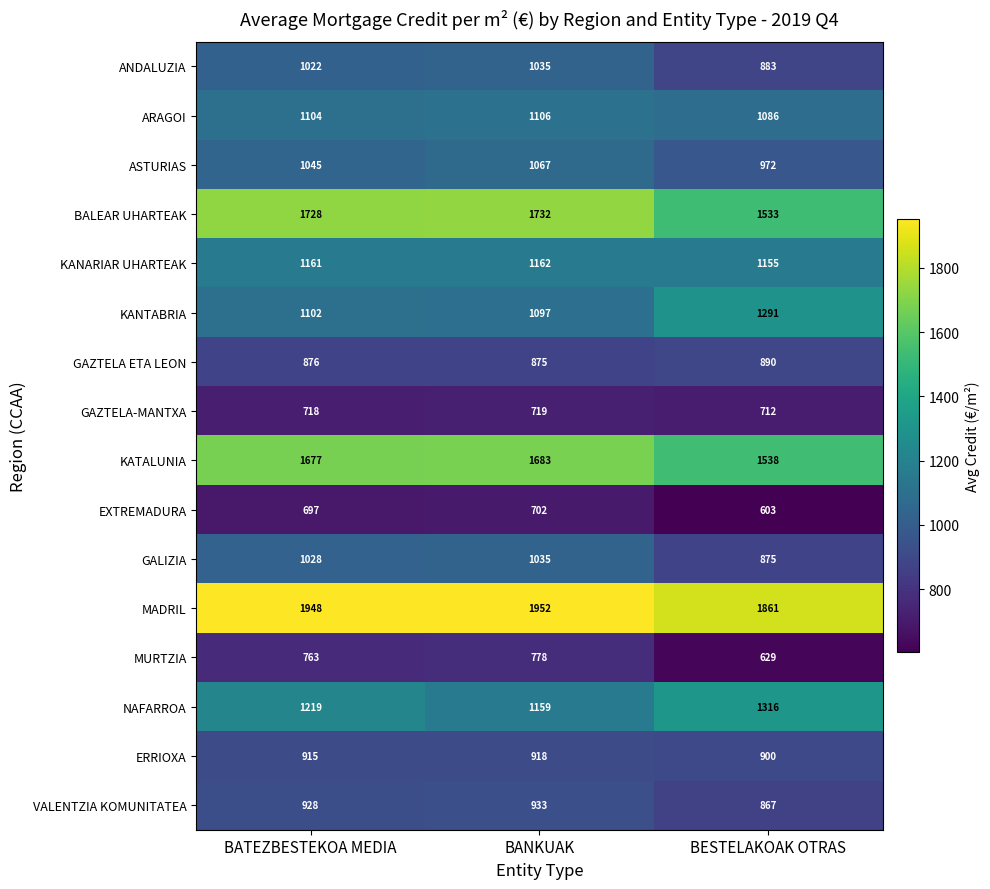

Which category has the highest value across all series?

BANKUAK